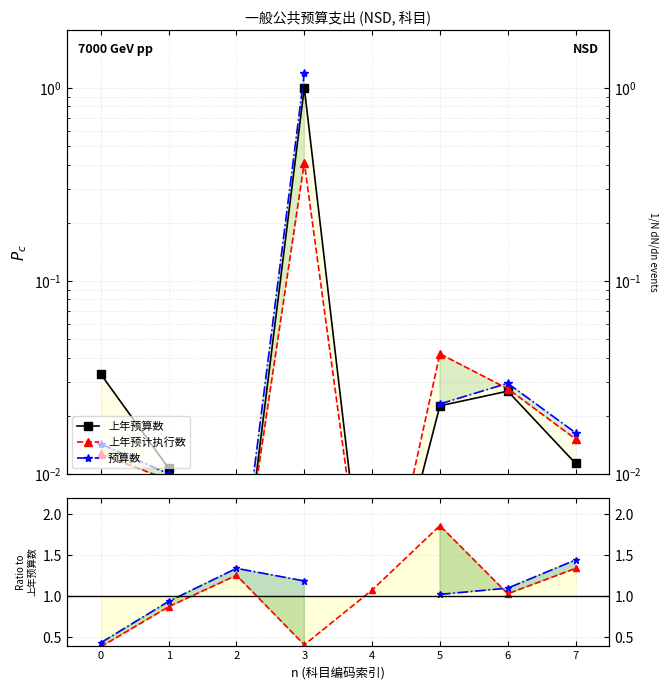

Rank the series at 5 from lowest to highest value.

上年预算数, 预算数, 上年预计执行数